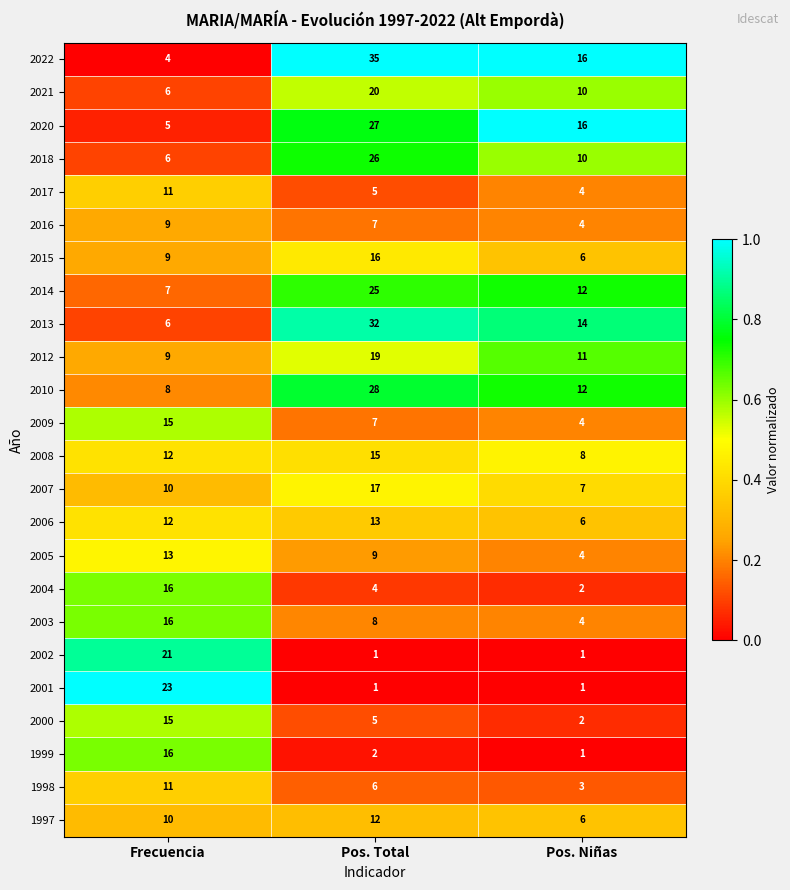

At which category is the sum across all series the highest?

Pos. Total